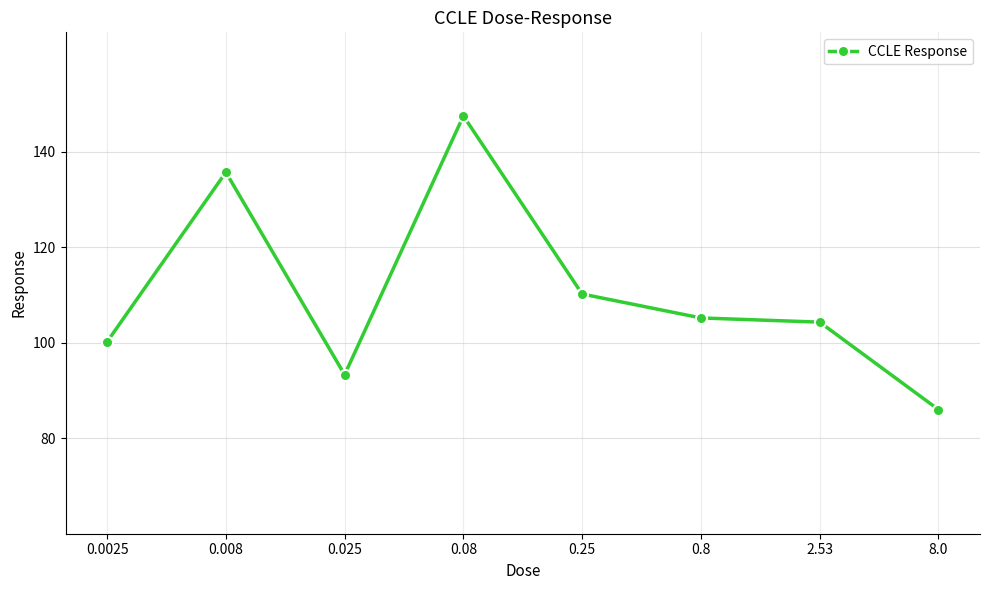

What is the value of the 4th point from the left?

147.5